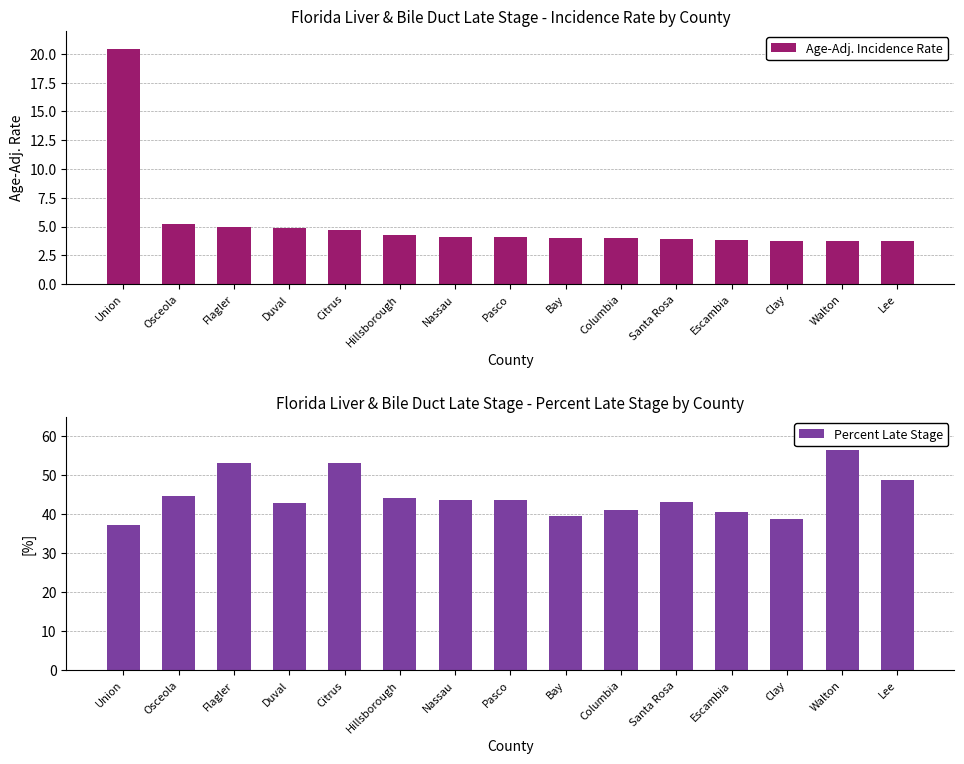

Reading left to right, list all the values displayed in this chart.

Age-Adj. Incidence Rate: Union=20.4	Osceola=5.2	Flagler=5.0	Duval=4.9	Citrus=4.7	Hillsborough=4.3	Nassau=4.1	Pasco=4.1	Bay=4.0	Columbia=4.0	Santa Rosa=3.9	Escambia=3.8	Clay=3.7	Walton=3.7	Lee=3.7
Percent Late Stage: Union=37.3	Osceola=44.7	Flagler=53.3	Duval=42.8	Citrus=53.1	Hillsborough=44.3	Nassau=43.8	Pasco=43.6	Bay=39.5	Columbia=41.2	Santa Rosa=43.1	Escambia=40.6	Clay=38.8	Walton=56.4	Lee=48.8